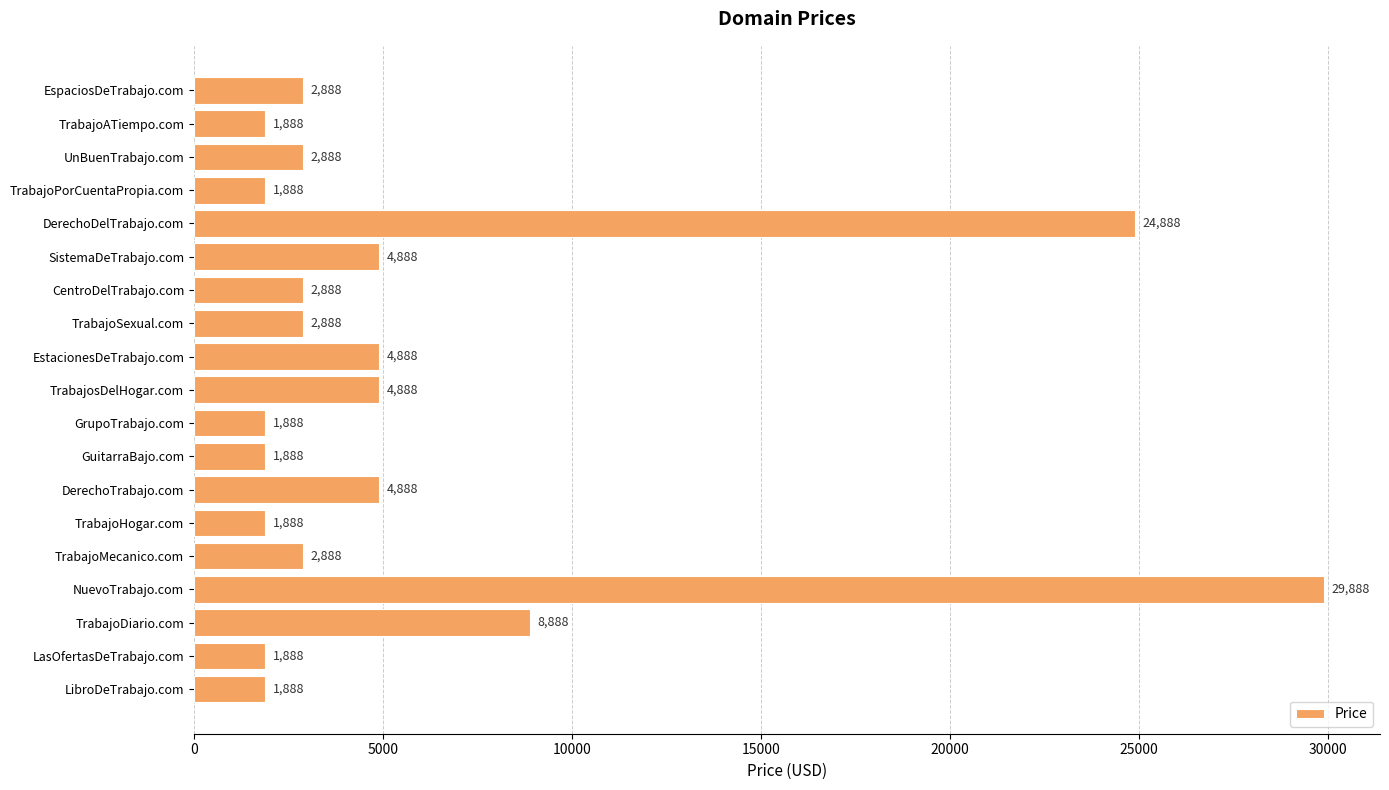

What position from the top is TrabajoPorCuentaPropia.com?

4